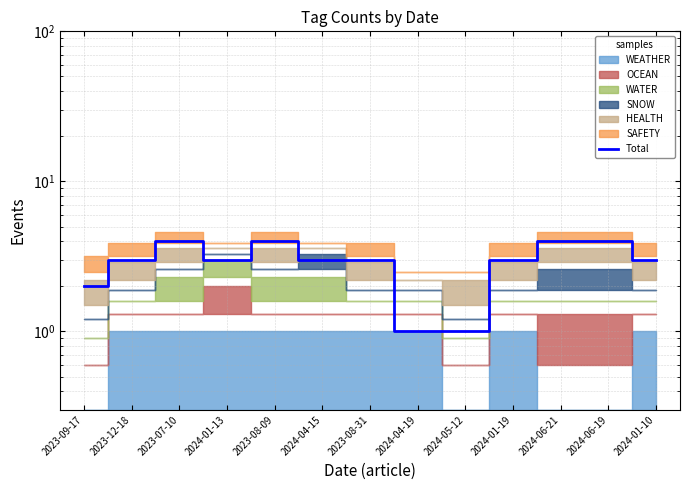

How many lines are shown in the chart?

1